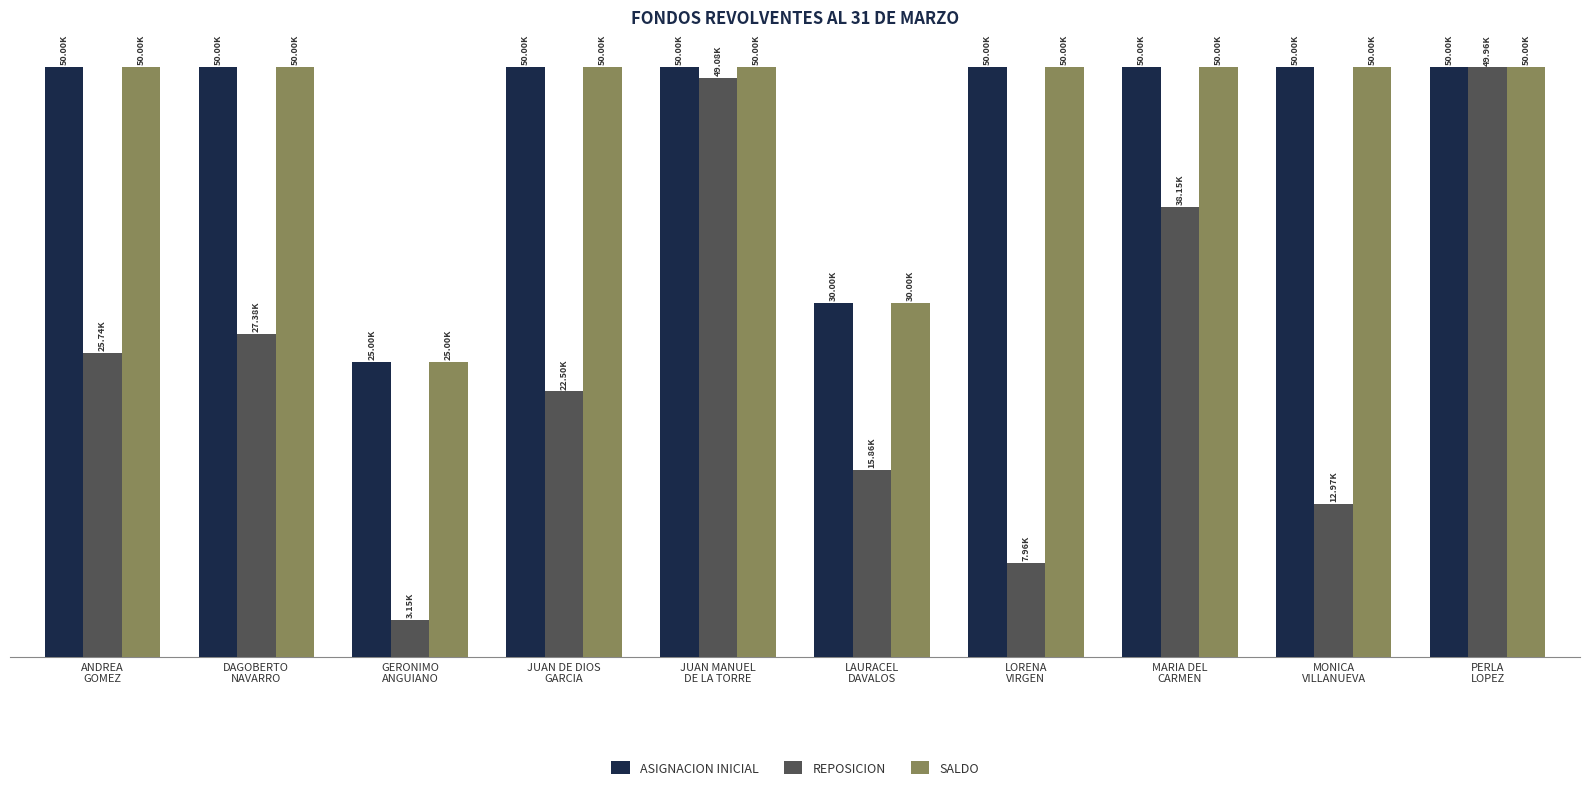

Which series has the largest total across all categories?

ASIGNACION INICIAL